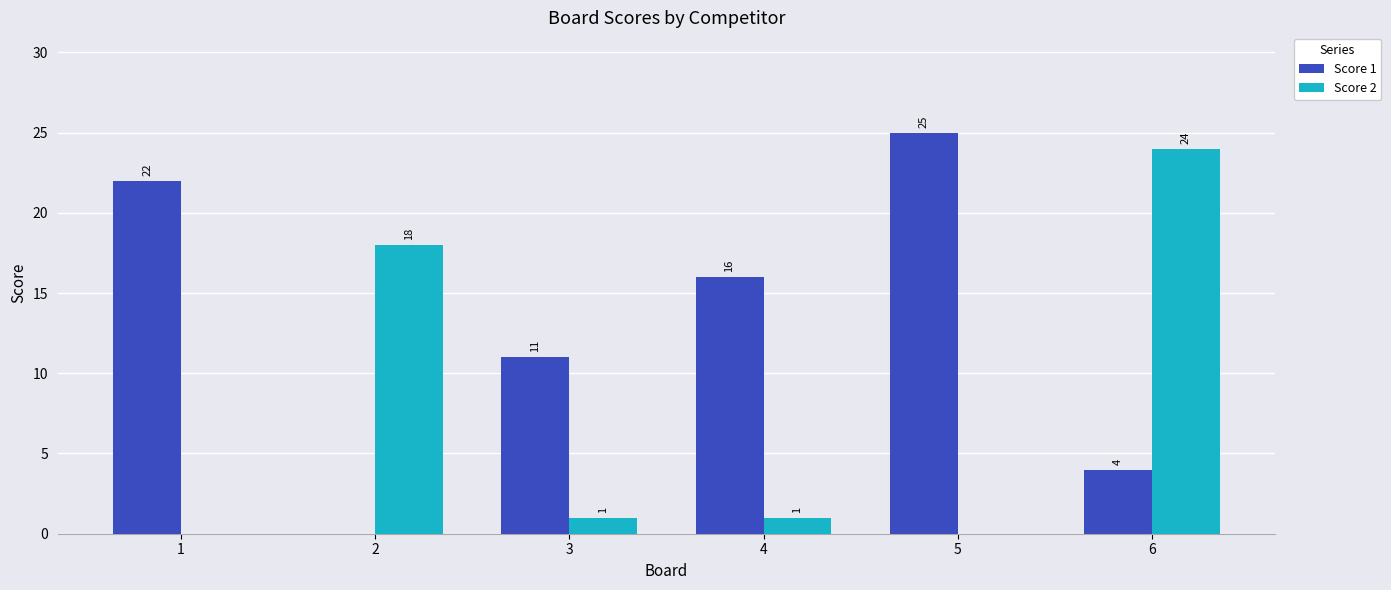

True or false: Score 2 has a value of 0 at 1.

True